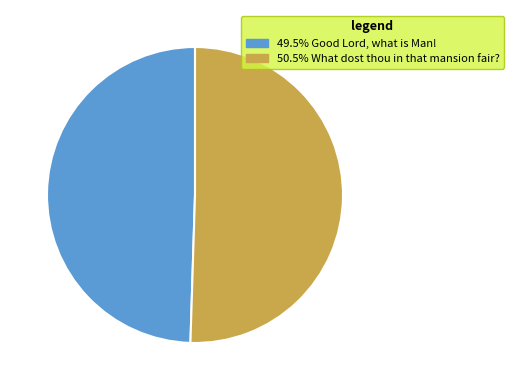

How many segments does this pie chart have?

2